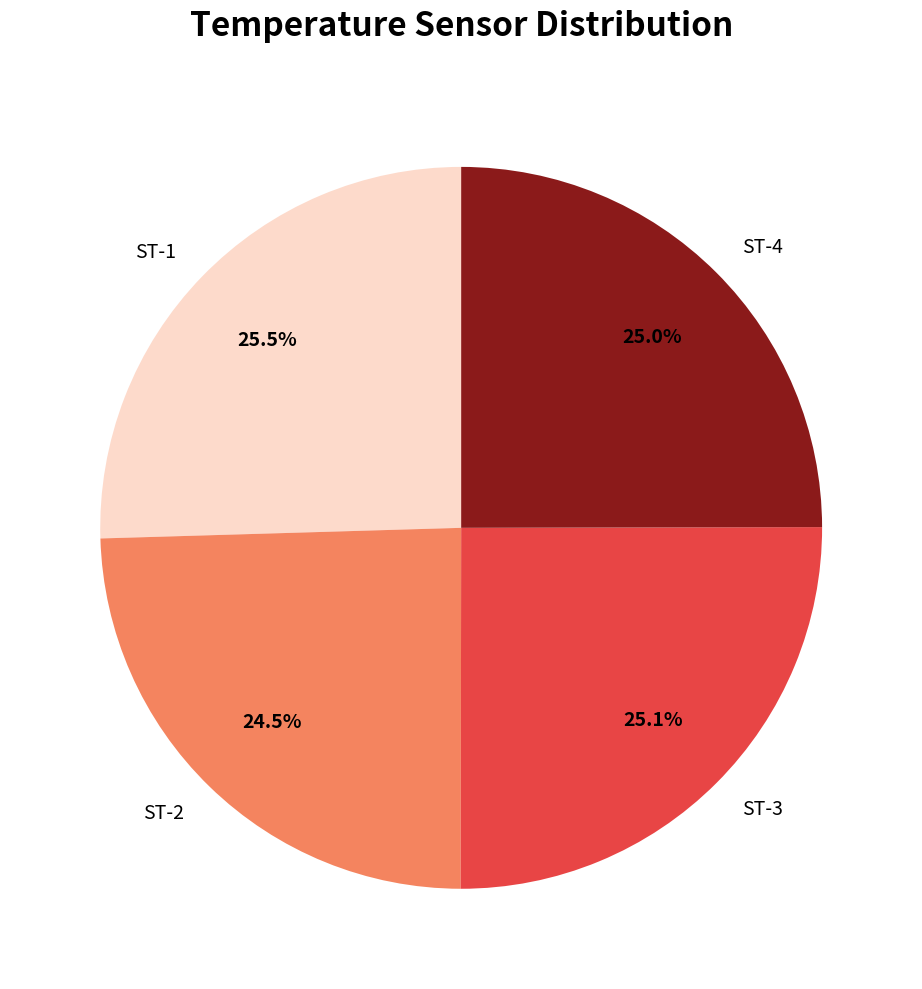

The ST-3 slice represents 25% of the pie. True or false?

True